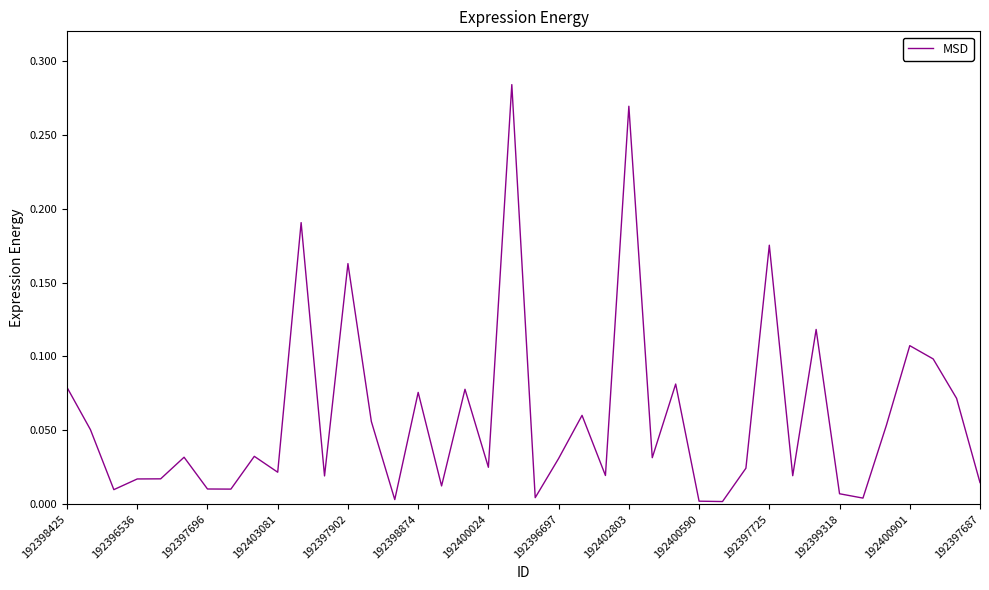

Does the chart have visible grid lines?

No